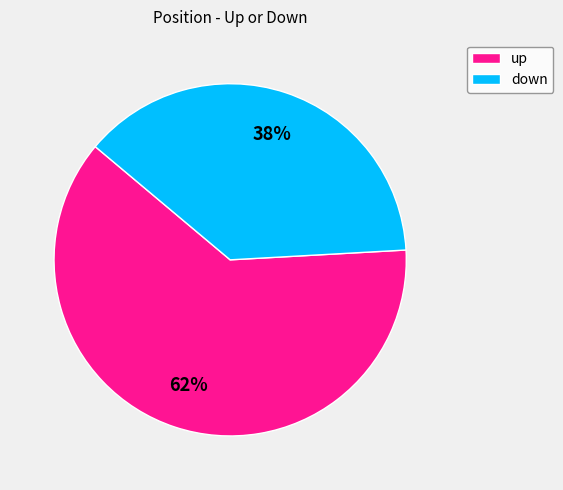

Is up the majority of the pie?

Yes